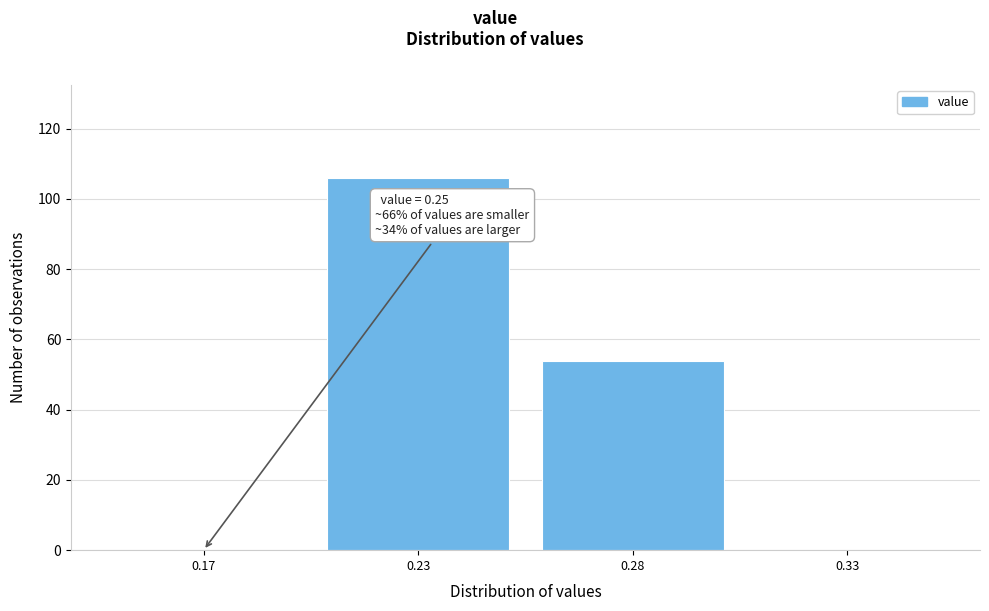

Reading left to right, extract all data points from this chart.

0.17=0	0.23=106	0.28=54	0.33=0